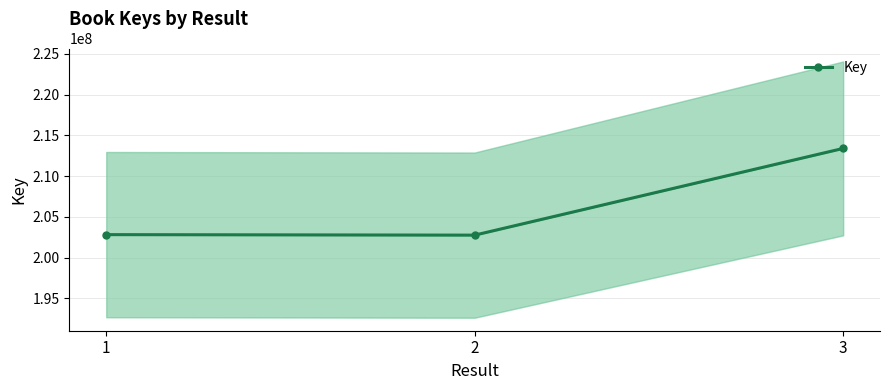

Rank the categories by value from lowest to highest.

2, 1, 3